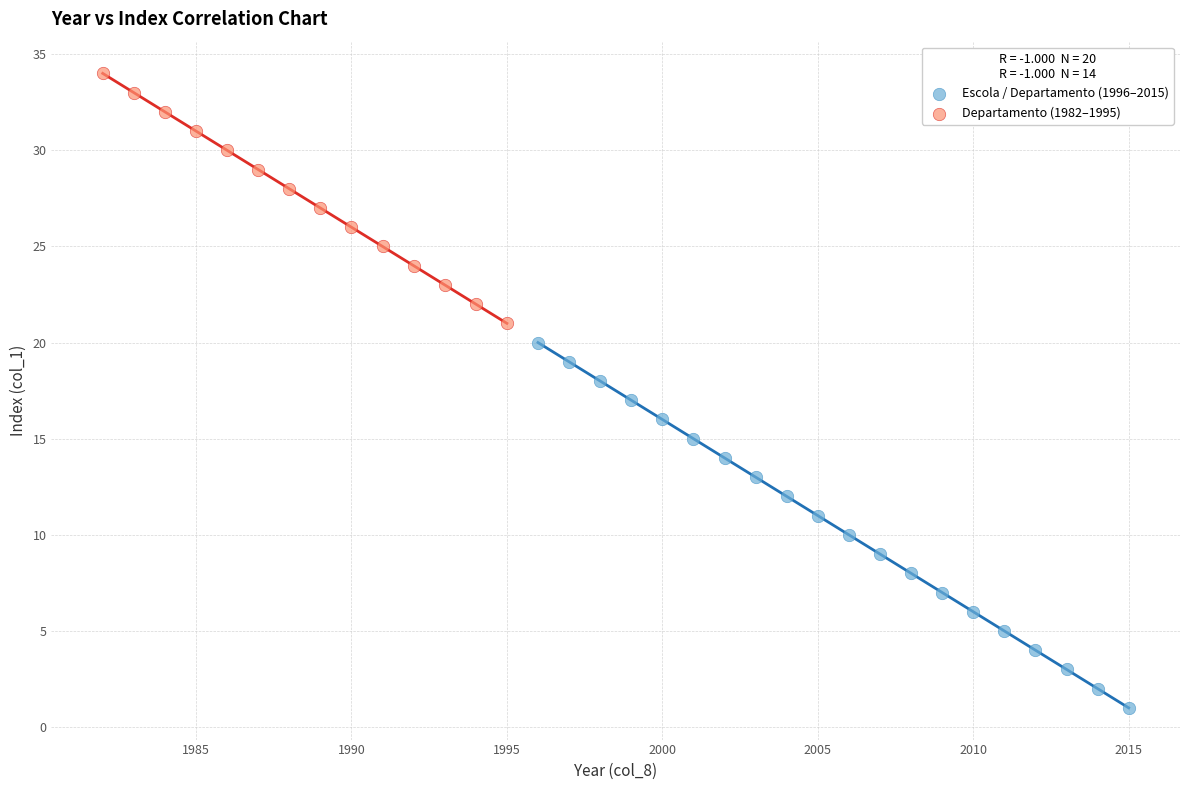

Which series contains the highest Y value?

Departamento (1982–1995)